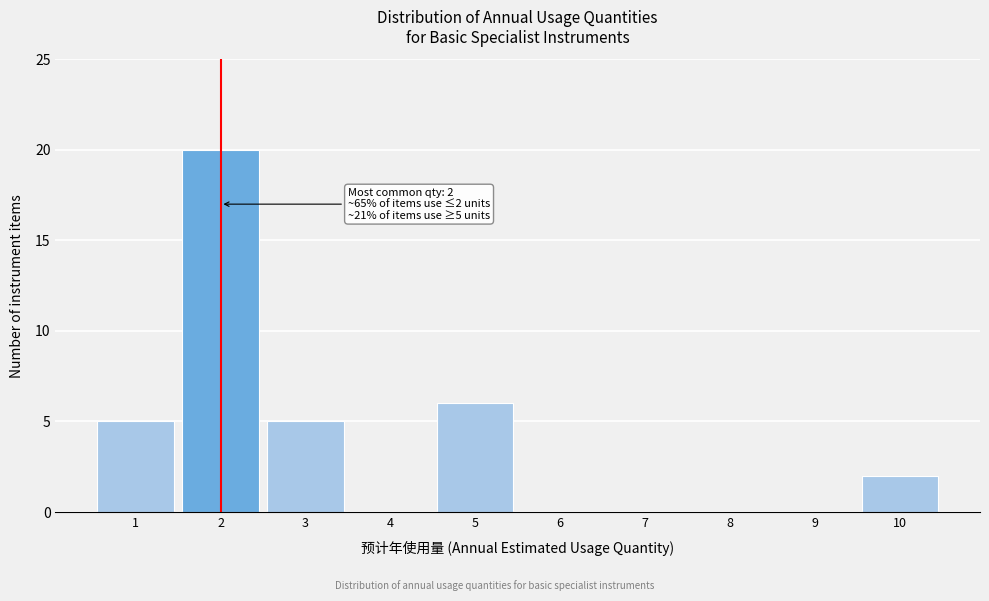

Over which range of the x-axis is the bar tallest?

1.5 to 2.5